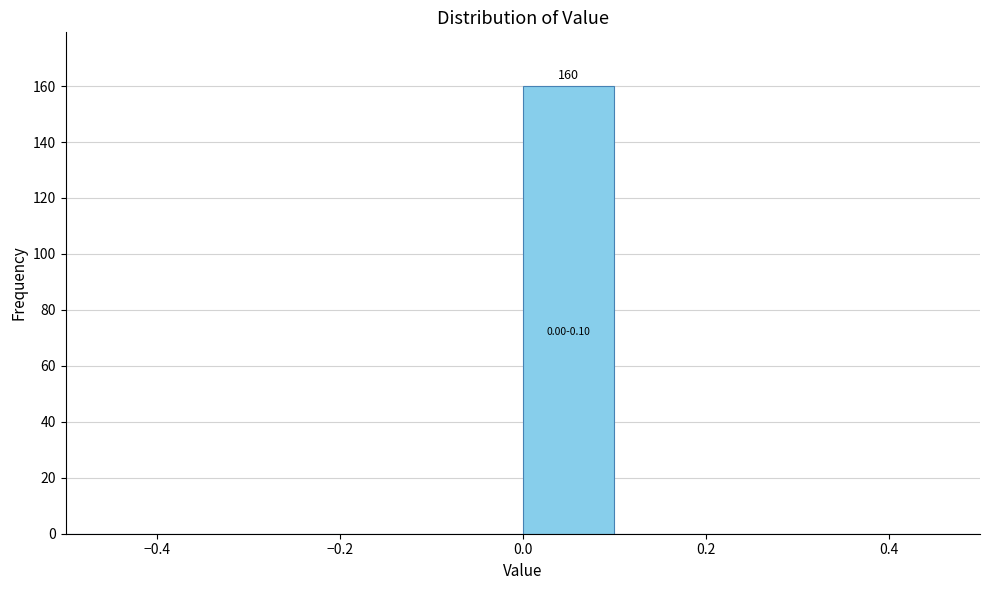

Over which range of the x-axis is the bar tallest?

0.0 to 0.1